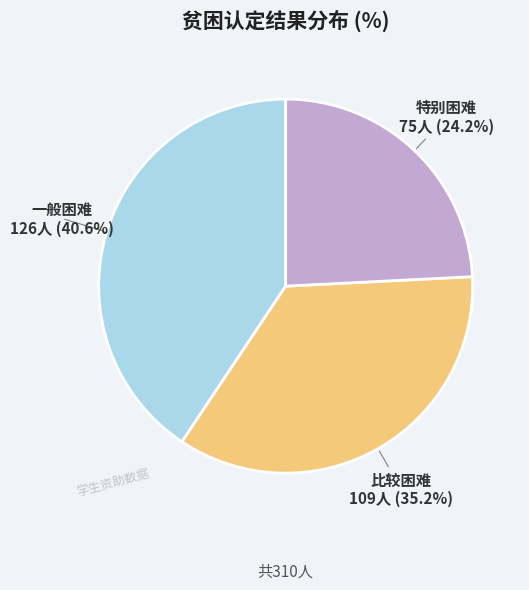

Is there a majority slice in this chart?

No